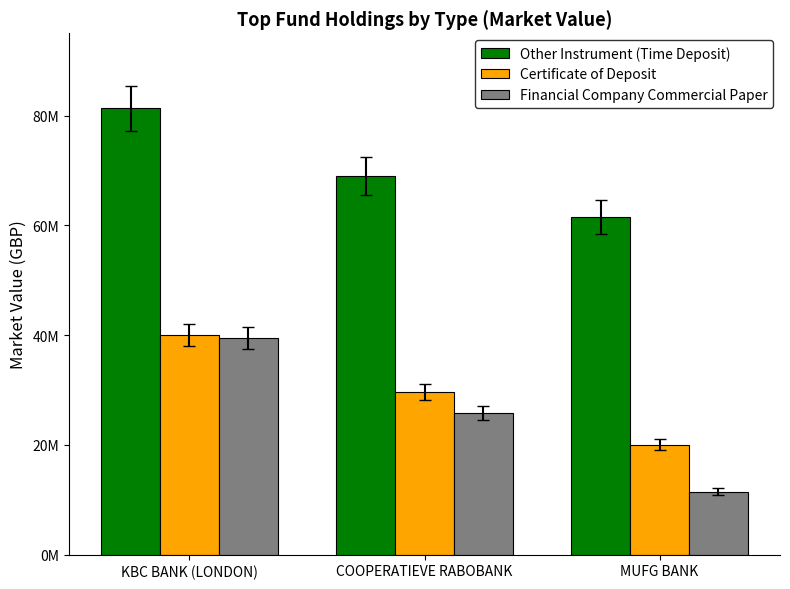

Is it true that Other Instrument (Time Deposit) equals 81311582 at KBC BANK (LONDON)?

True